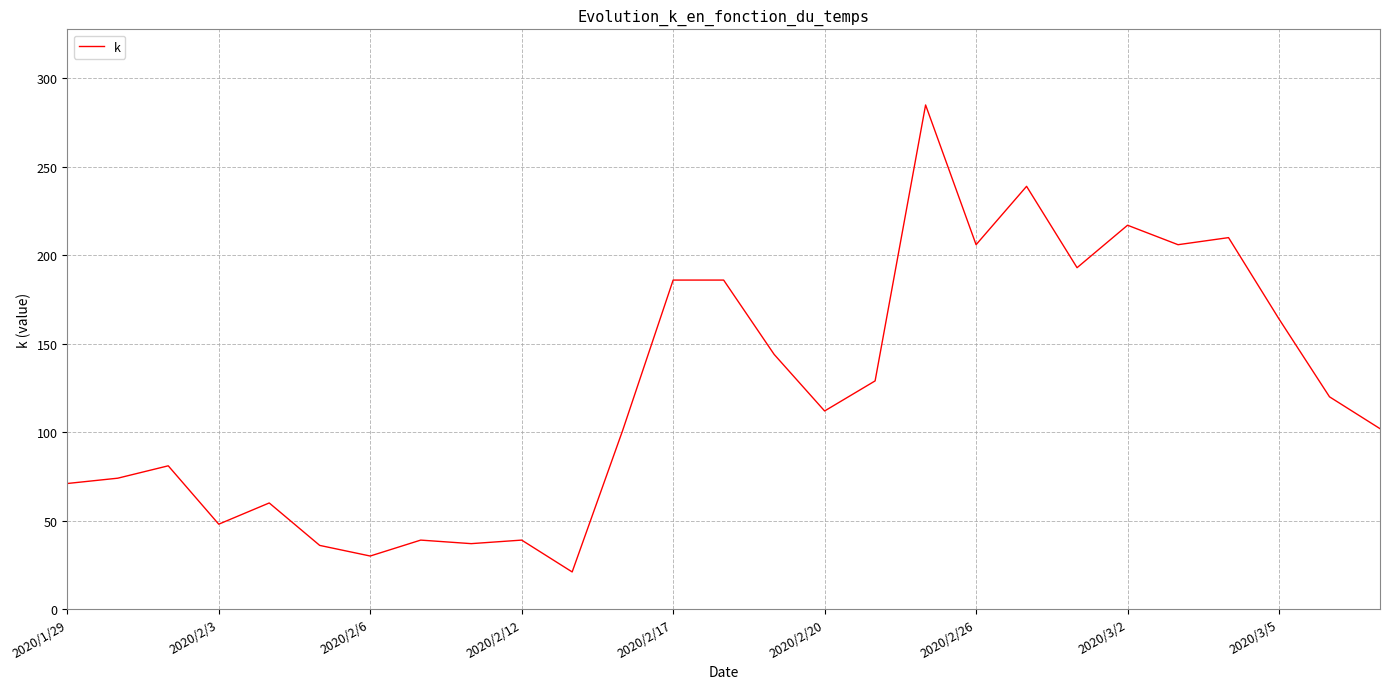

How many lines are shown in the chart?

1